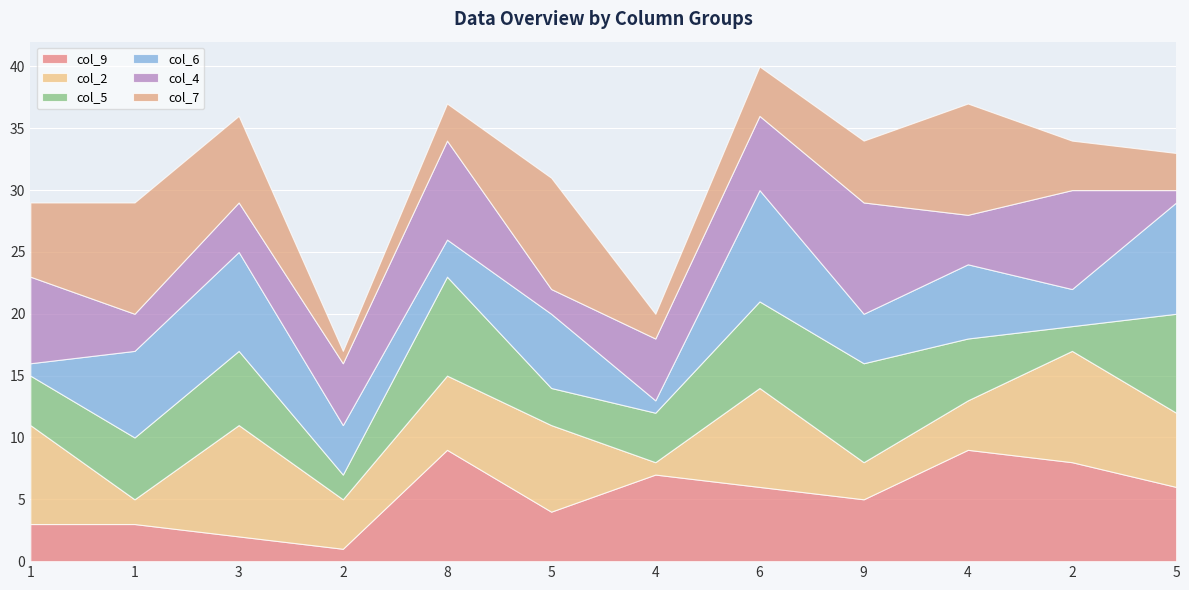

What is the difference between the col_4 values at 5 and 4?

4